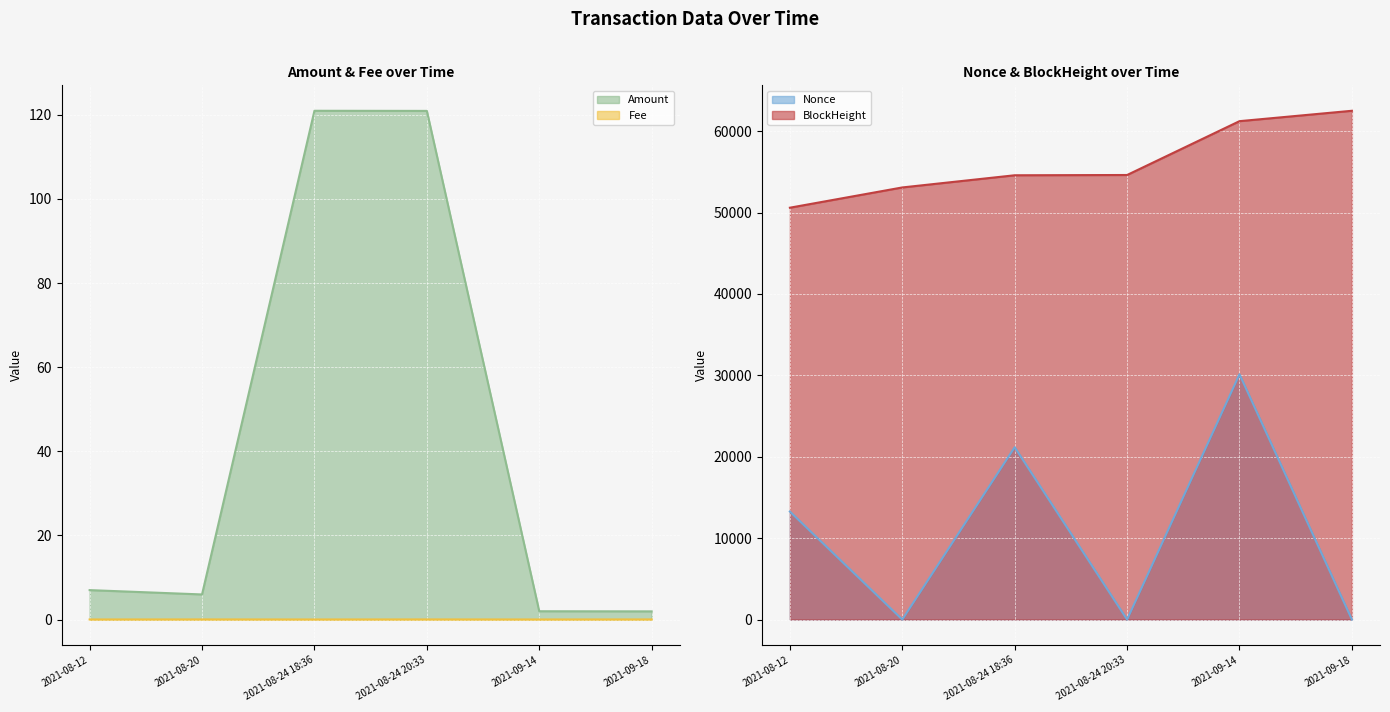

What are all the series names shown in the legend?

Amount, Fee, Nonce, BlockHeight